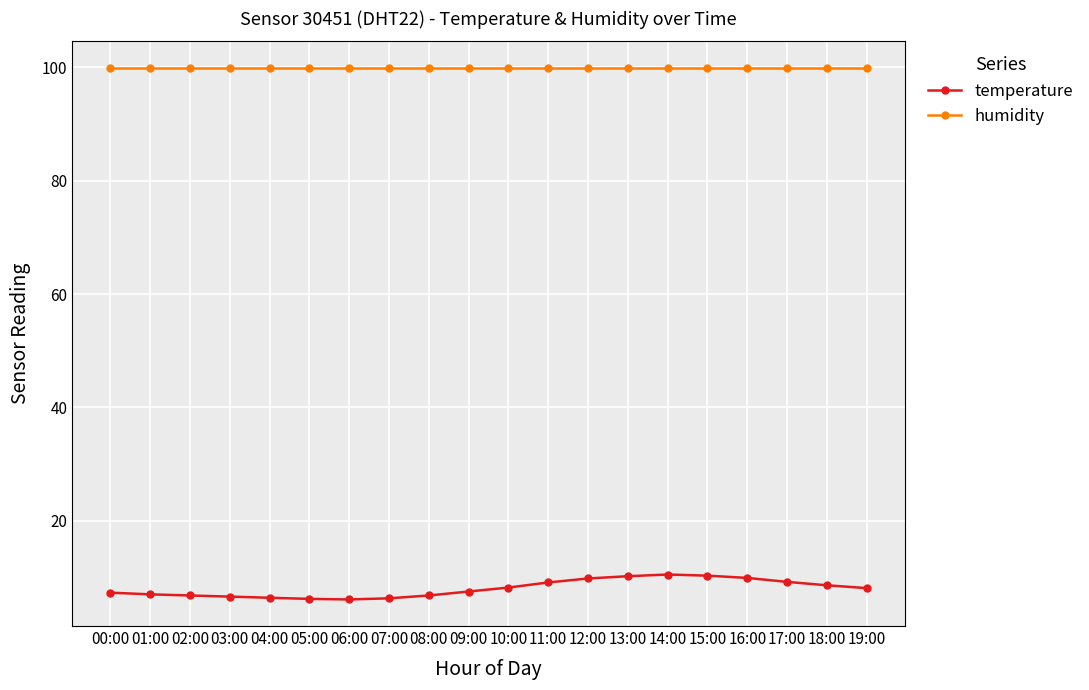

The value of humidity at 18:00 is 135.6. True or false?

False